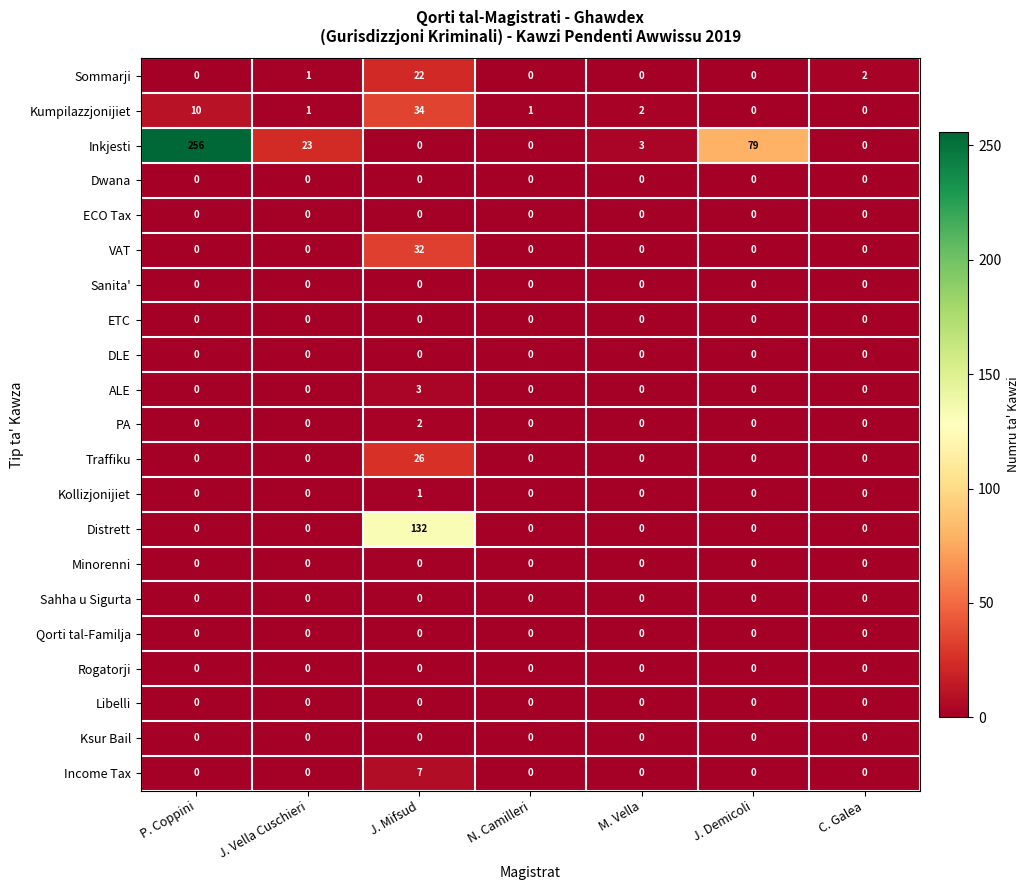

Which series has the largest range (max minus min)?

Inkjesti